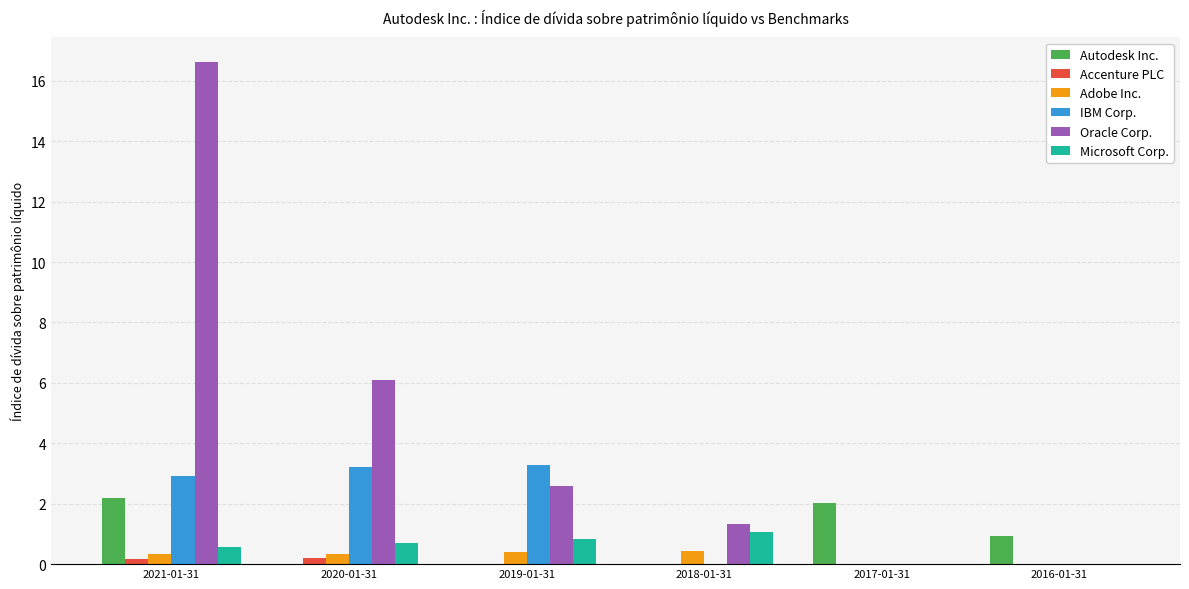

What is the sum of the Autodesk Inc. values at 2017-01-31 and 2018-01-31?

2.0